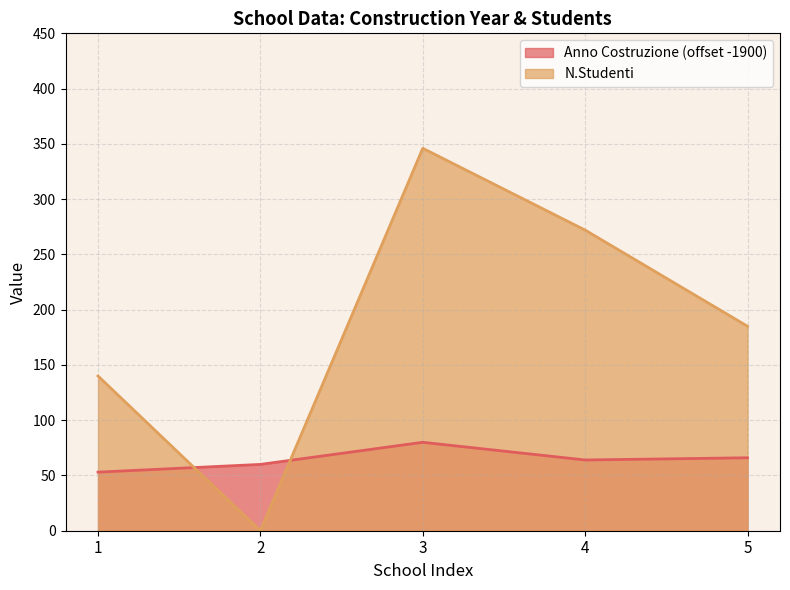

What is the difference between the maximum and minimum values in the N.Studenti series?

346